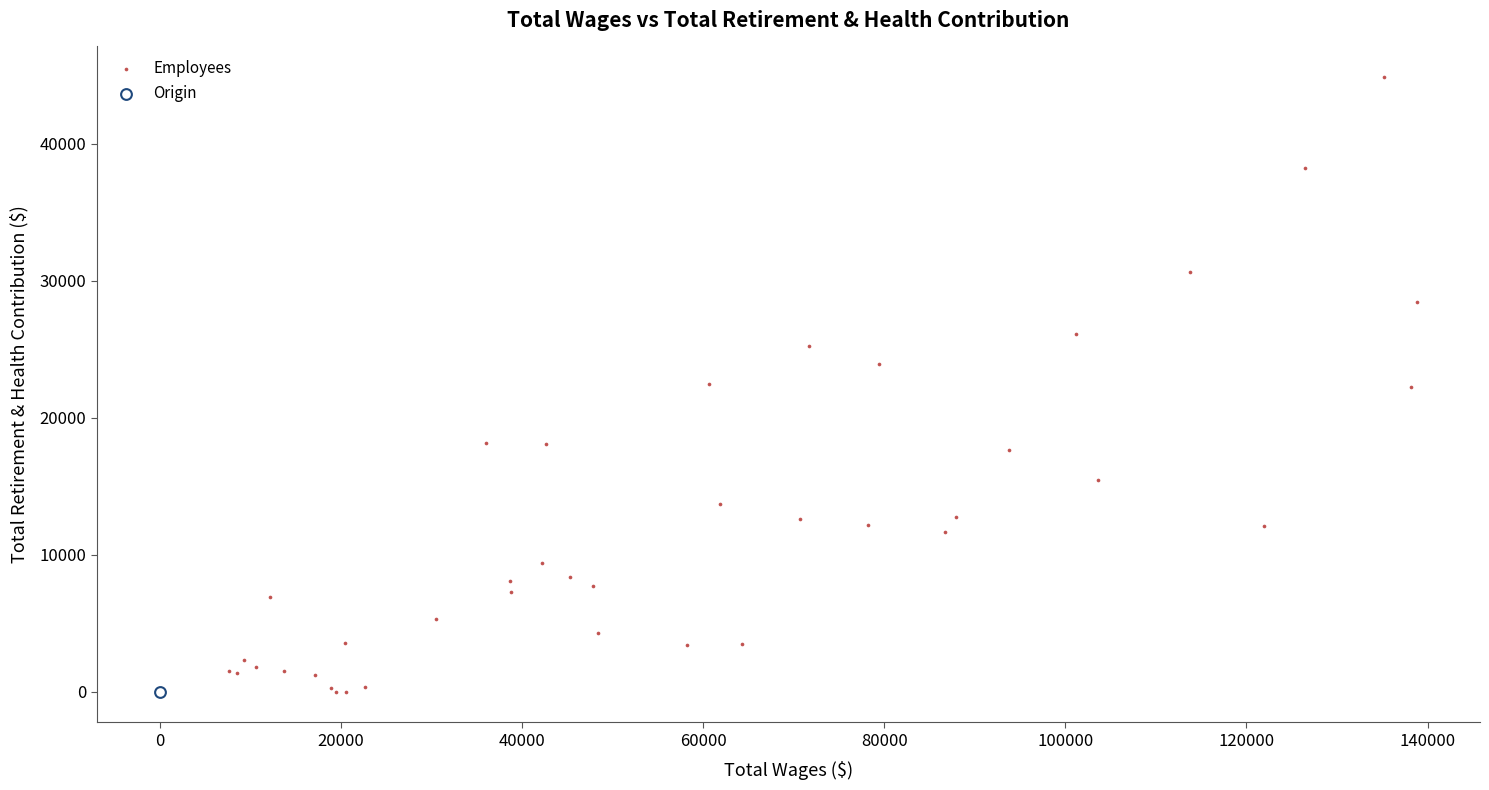

What are all the series names shown in the legend?

Employees, Origin